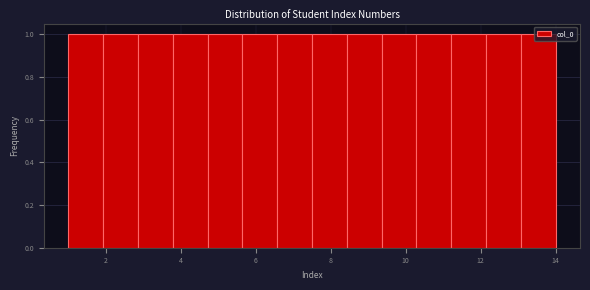

Reading left to right, transcribe this chart: for each bar, give the range it covers on the x-axis and its height. Neither the bar edges nor the heights are printed on the chart, so give them approximately, as read against the axes.

1.0 to 2.0: 1
2.0 to 2.8: 1
2.8 to 3.8: 1
3.8 to 4.8: 1
4.8 to 5.6: 1
5.6 to 6.6: 1
6.6 to 7.6: 1
7.6 to 8.4: 1
8.4 to 9.4: 1
9.4 to 10.2: 1
10.2 to 11.2: 1
11.2 to 12.2: 1
12.2 to 13.0: 1
13.0 to 14.0: 1